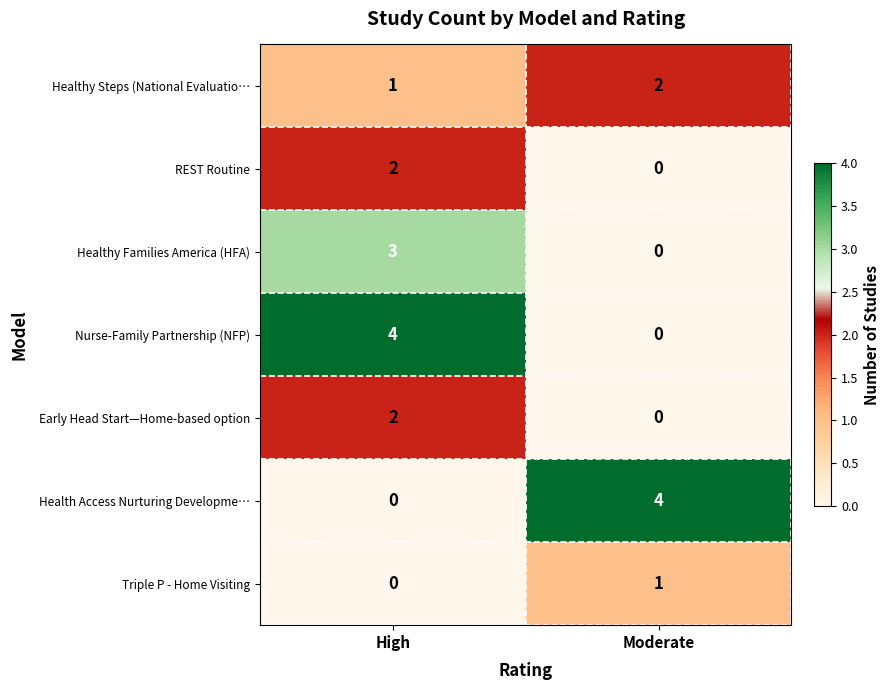

Where is Healthy Steps (National Evaluatio… nearest to the value 1?

High